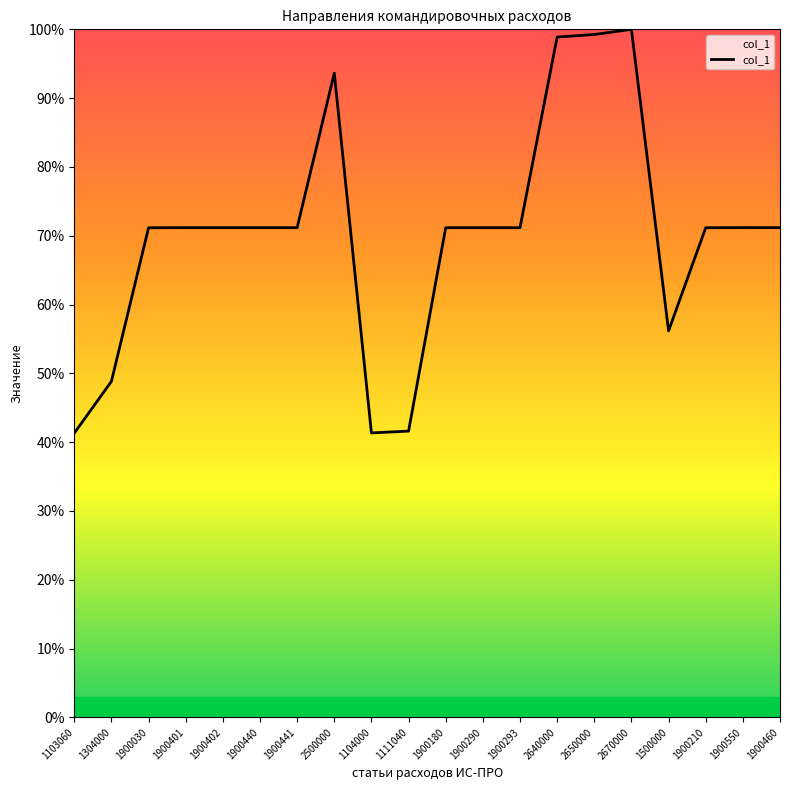

What is the ratio of the value at 1900401 to the value at 1900030?

1.0